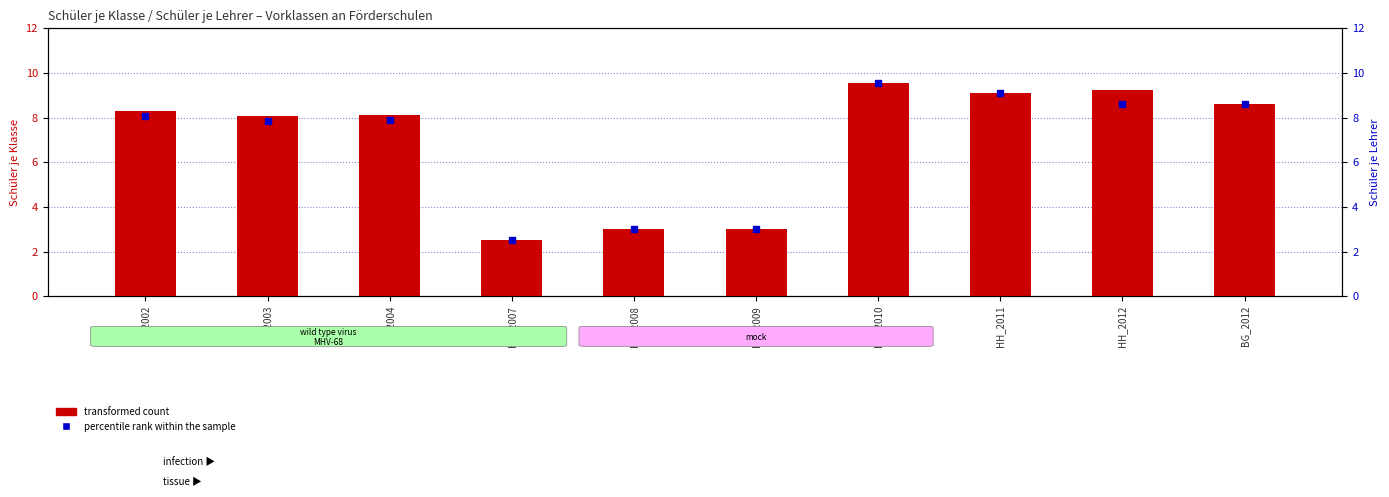

At which category is the sum across all series the highest?

HH_2010